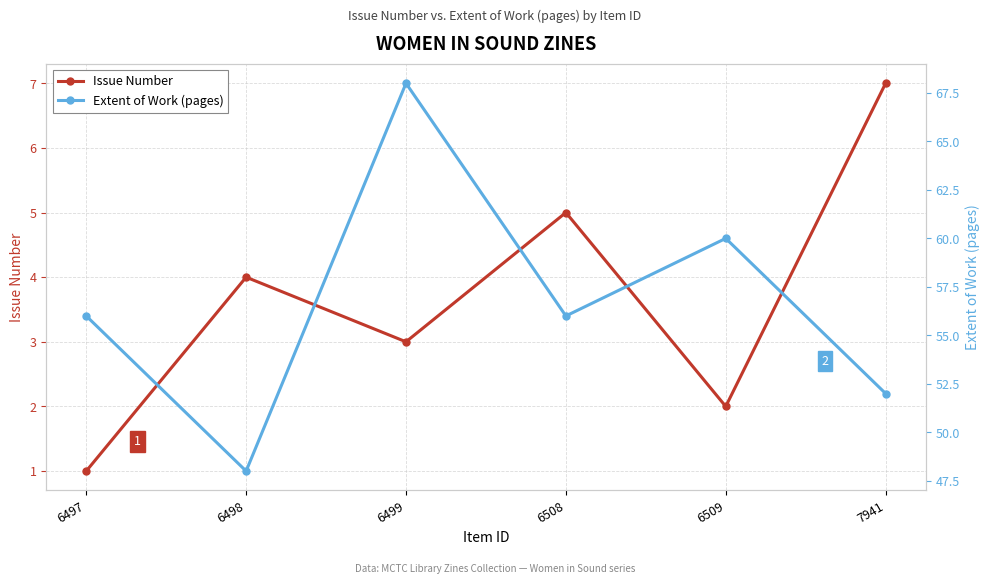

Reading left to right, extract all data points from this chart.

Issue Number: 1	4	3	5	2	7
Extent of Work (pages): 56	48	68	56	60	52